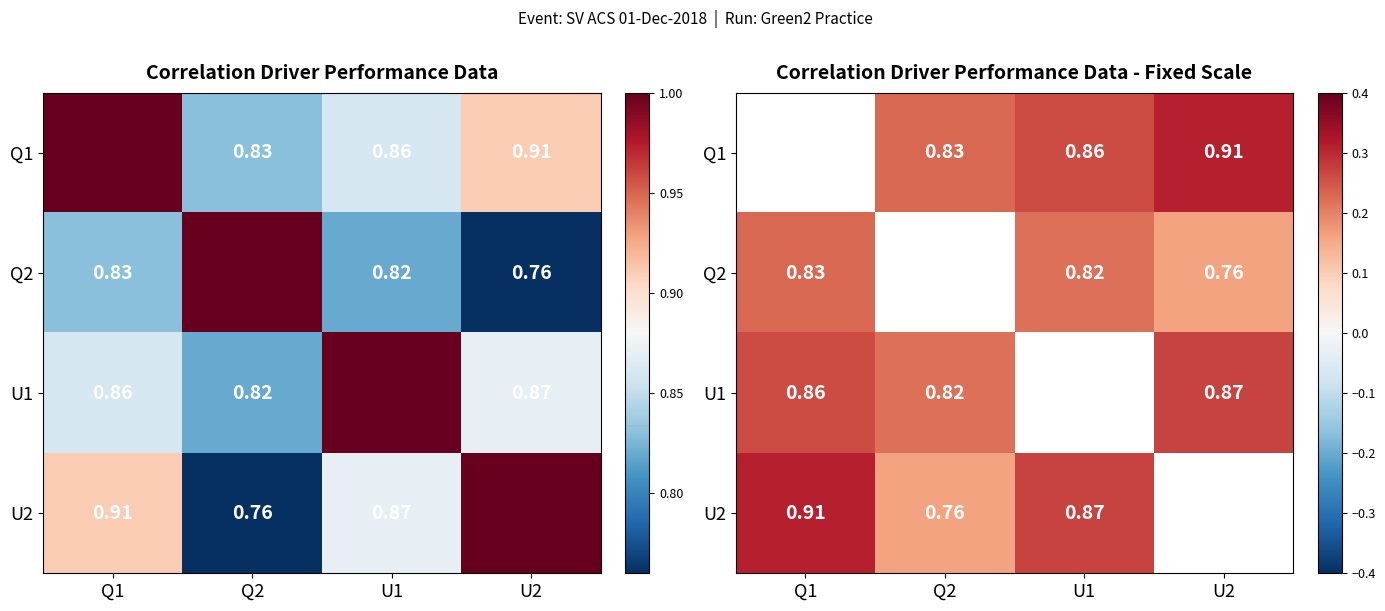

What is the difference between the highest and lowest values at U1?

0.1